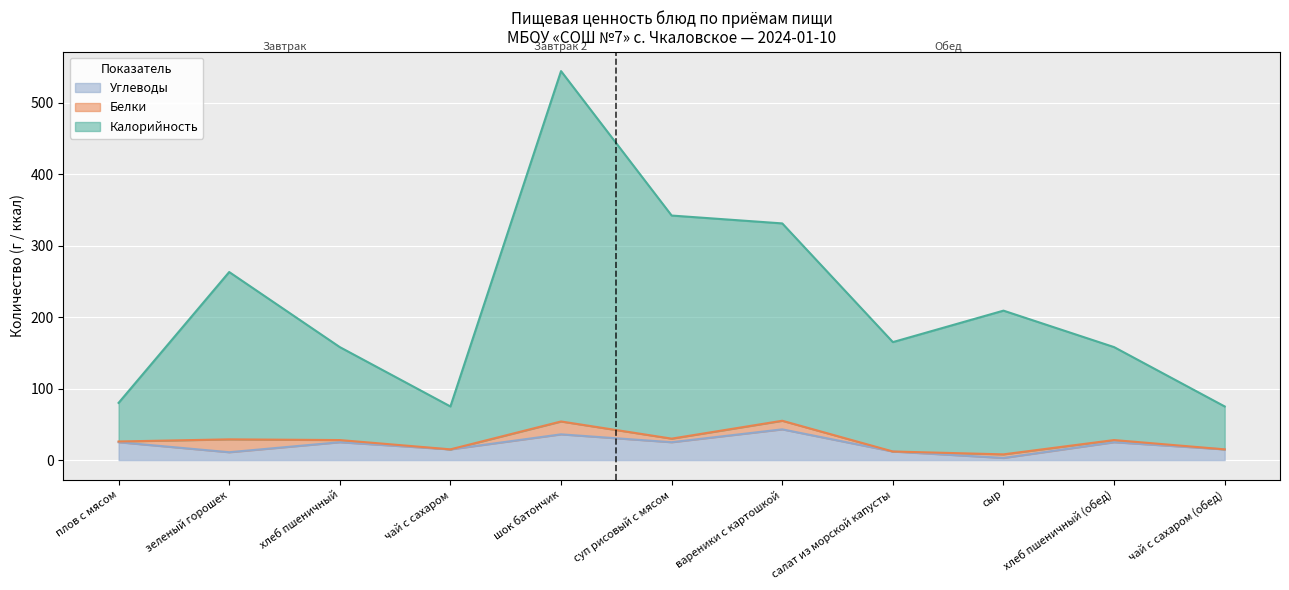

What is the total value across all series at чай с сахаром?

75